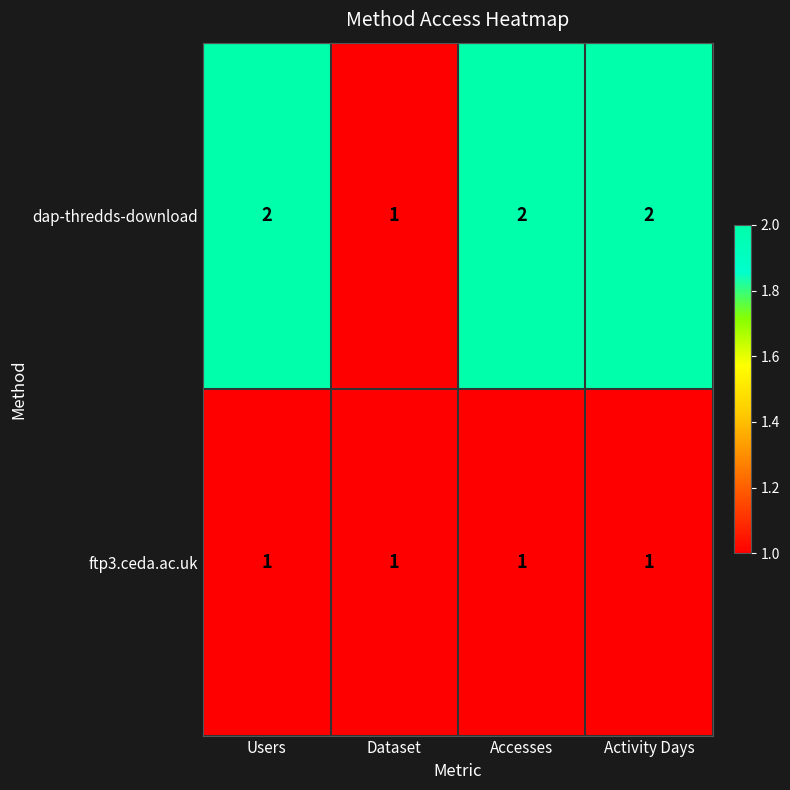

Rank the series by their average value, from highest to lowest.

dap-thredds-download, ftp3.ceda.ac.uk